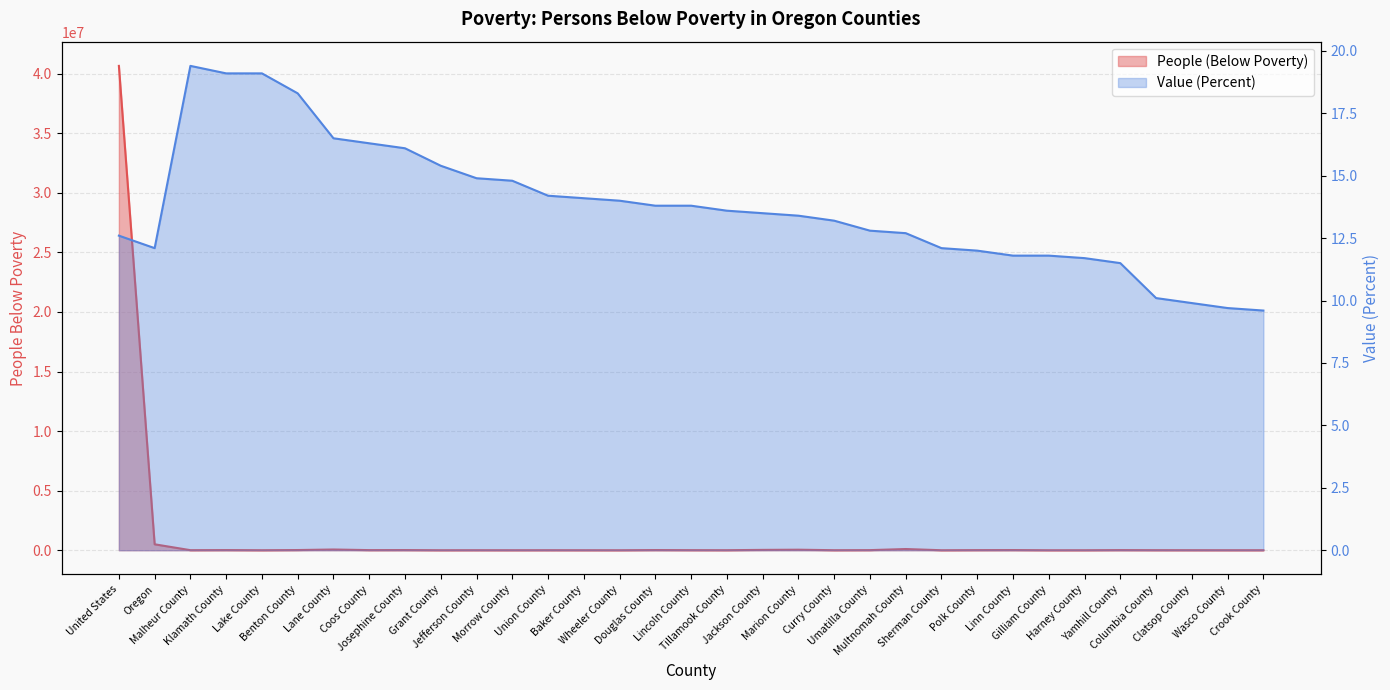

How many interior local valleys does the People (Below Poverty) series have?

10